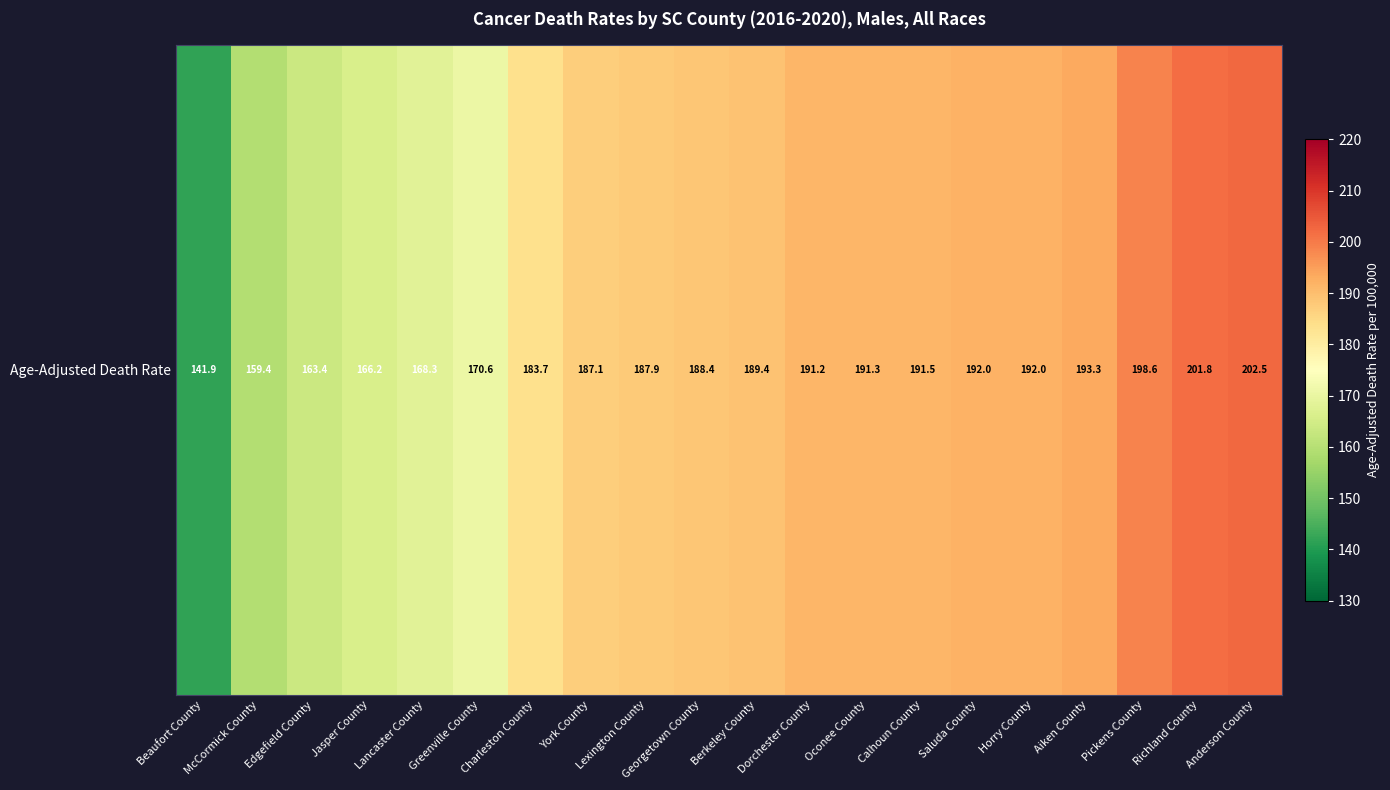

Is it true that the value at Edgefield County is 254.9?

False